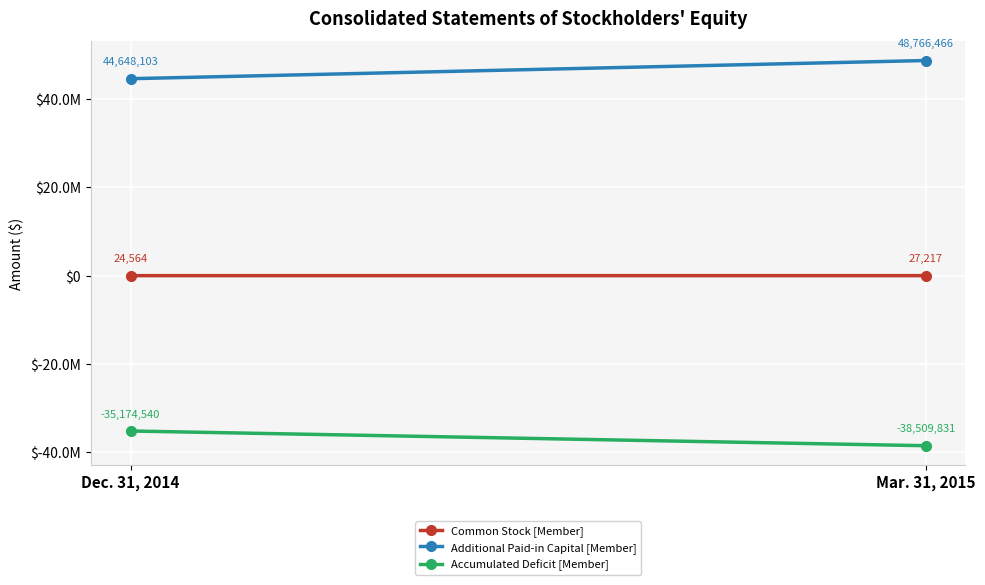

Count the Accumulated Deficit [Member] values in the range -38509831 to -35174540.

2